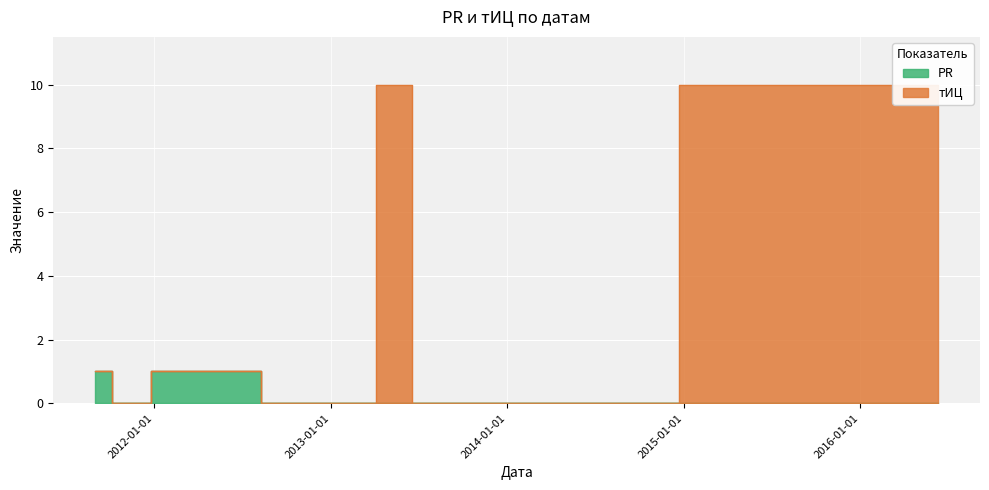

Which series has the largest range (max minus min)?

тИЦ